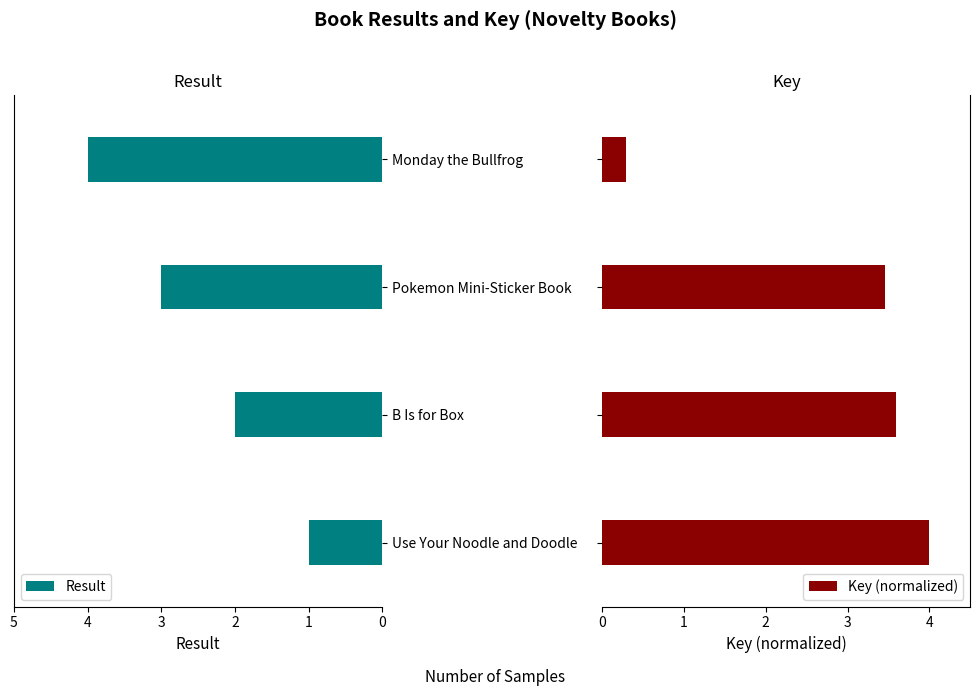

What is the sum of all Key (normalized) values?

11.3